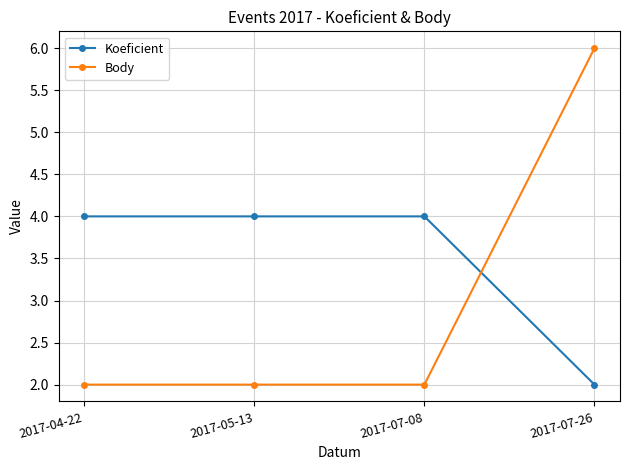

What is the difference between the maximum and minimum values in the Koeficient series?

2